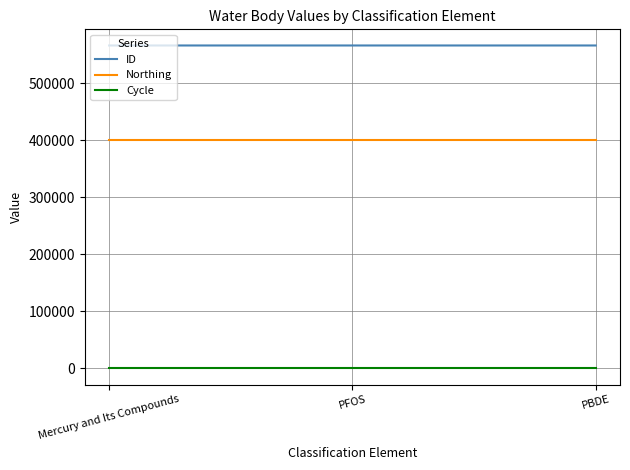

What is the minimum value for ID?

566539